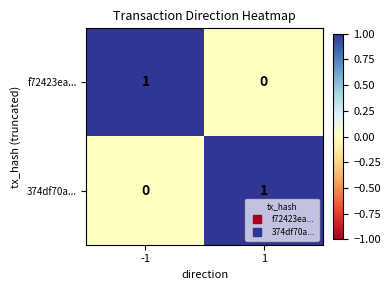

The f72423ea... series shows 1 at -1. True or false?

True